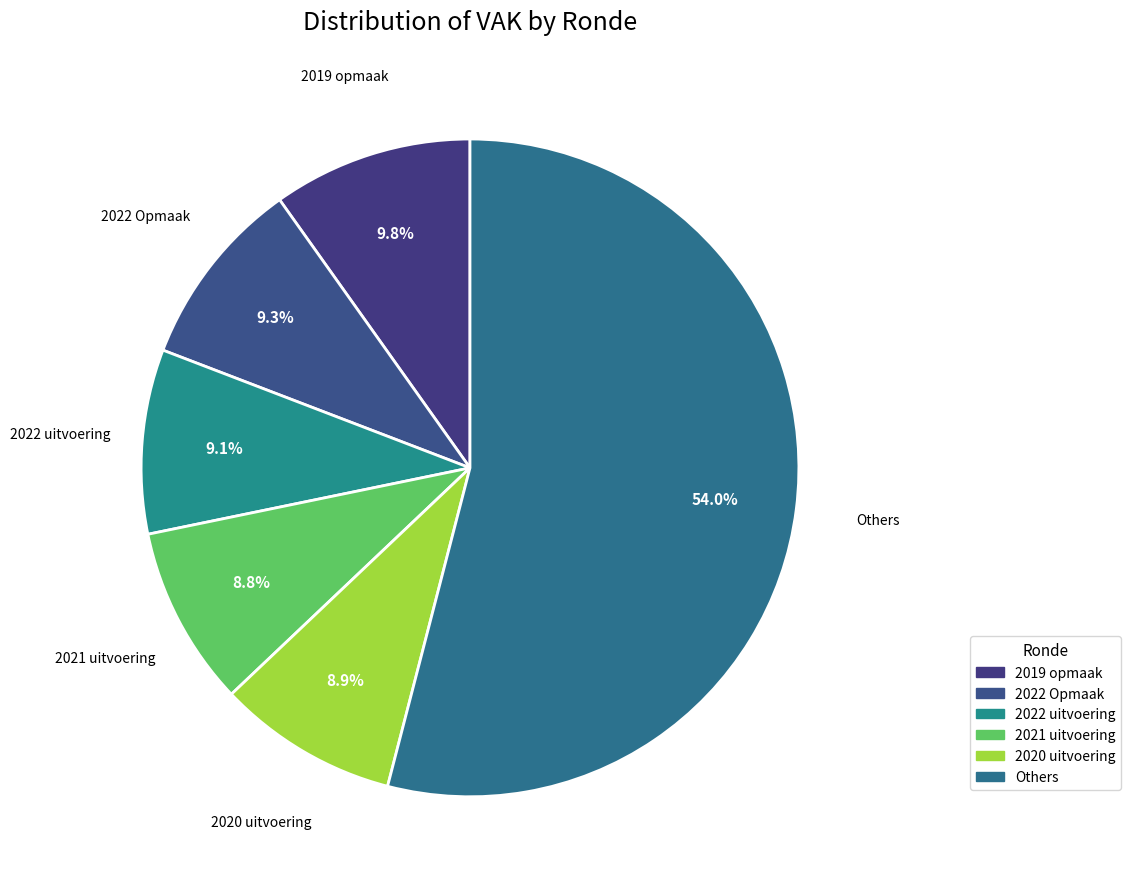

Which slice is the smallest?

2021 uitvoering